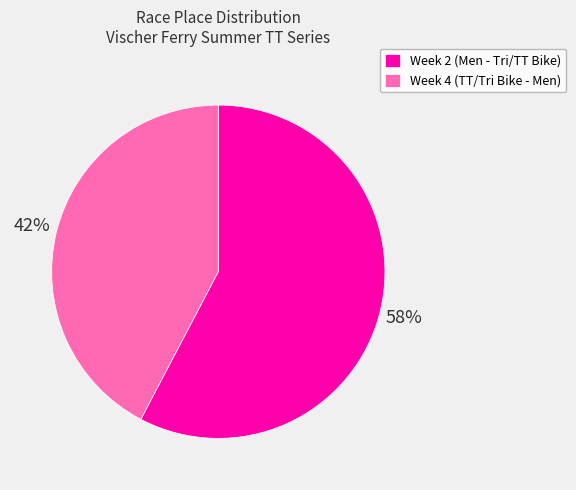

True or false: Week 2 (Men - Tri/TT Bike) accounts for 72% of the total.

False